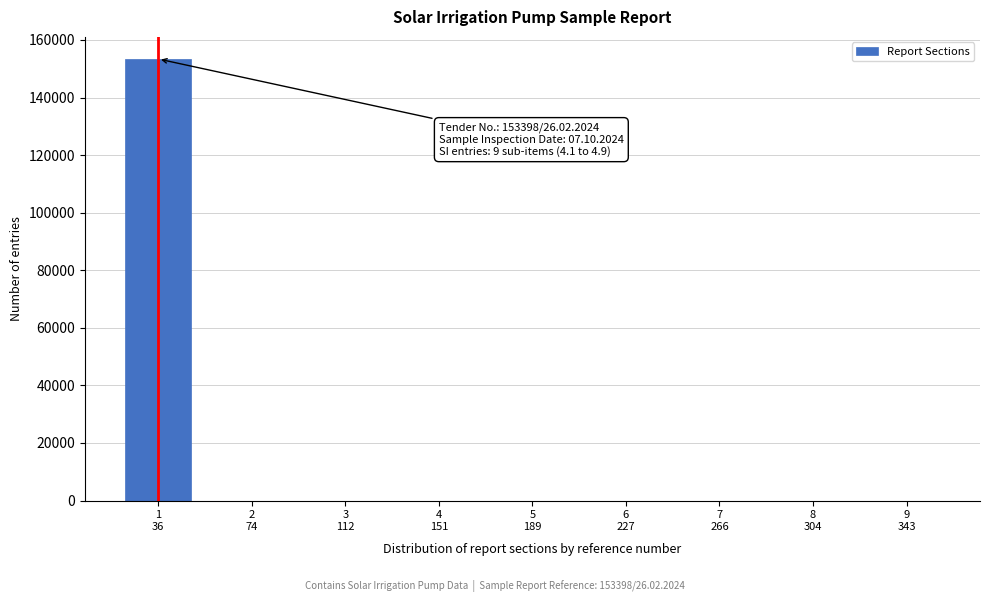

What is the greatest value displayed?

153398